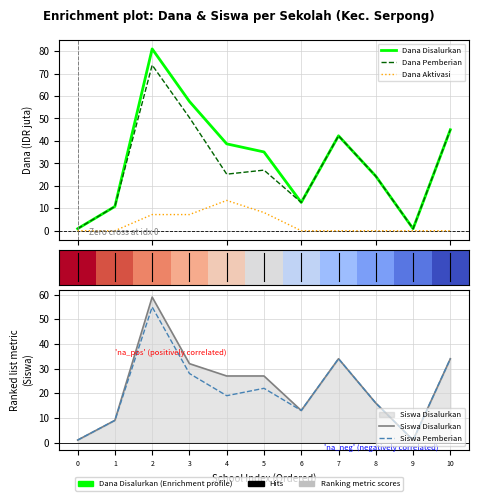

The Siswa Disalurkan series shows 1.0 at 0. True or false?

True